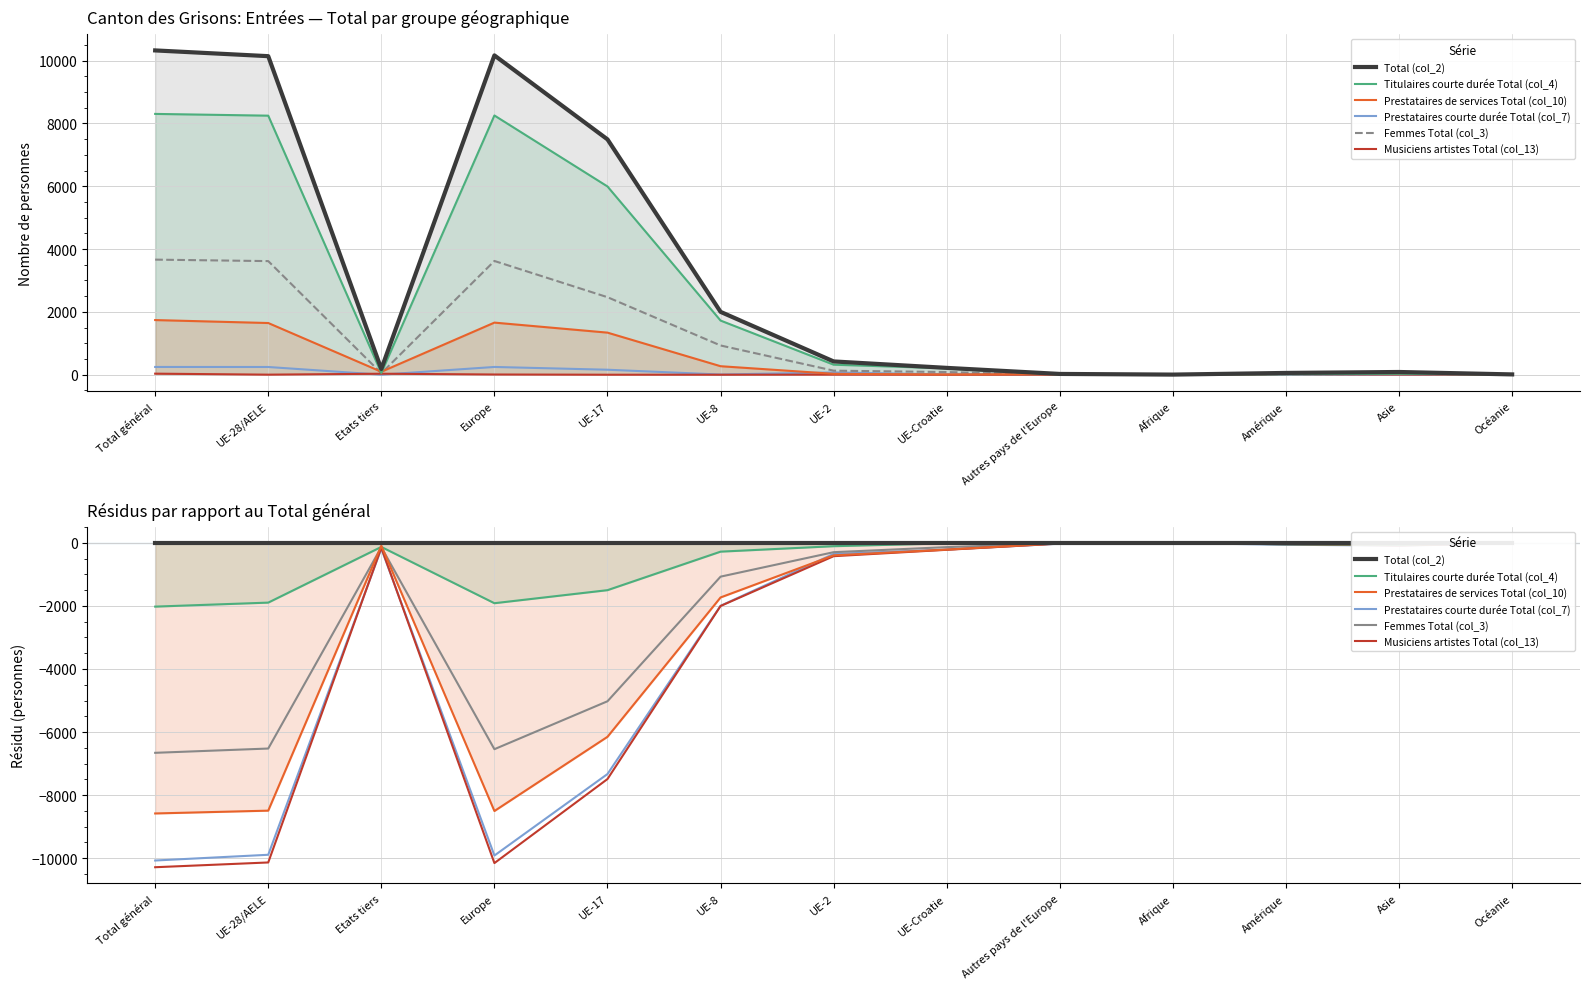

At which category does the chart reach its minimum across all series?

Total général